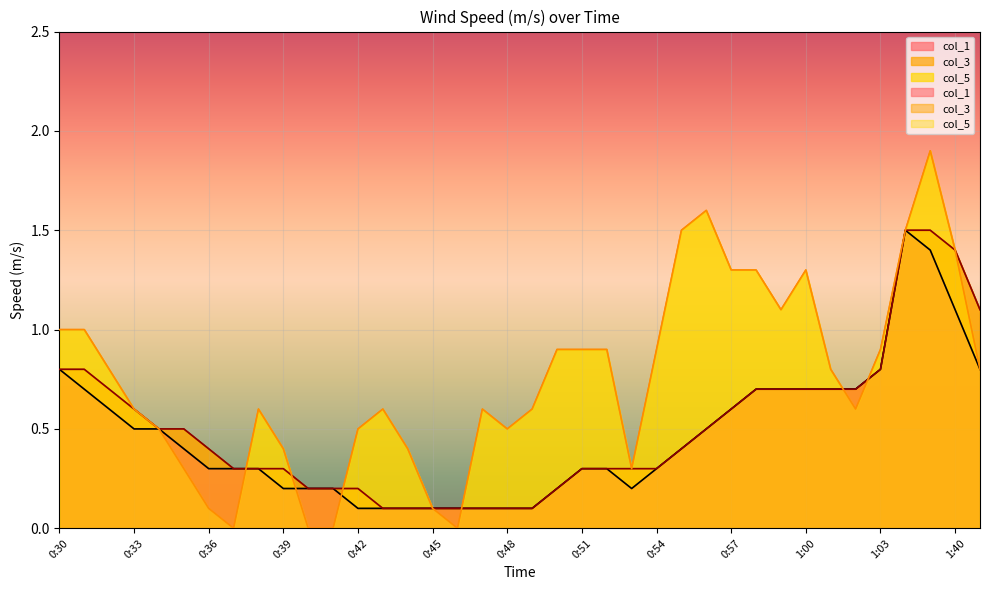

True or false: col_3 and col_1 cross at least once.

False